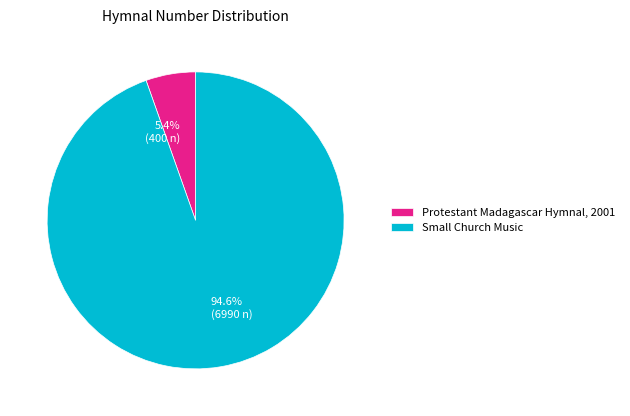

Which slice is the smallest?

Protestant Madagascar Hymnal, 2001